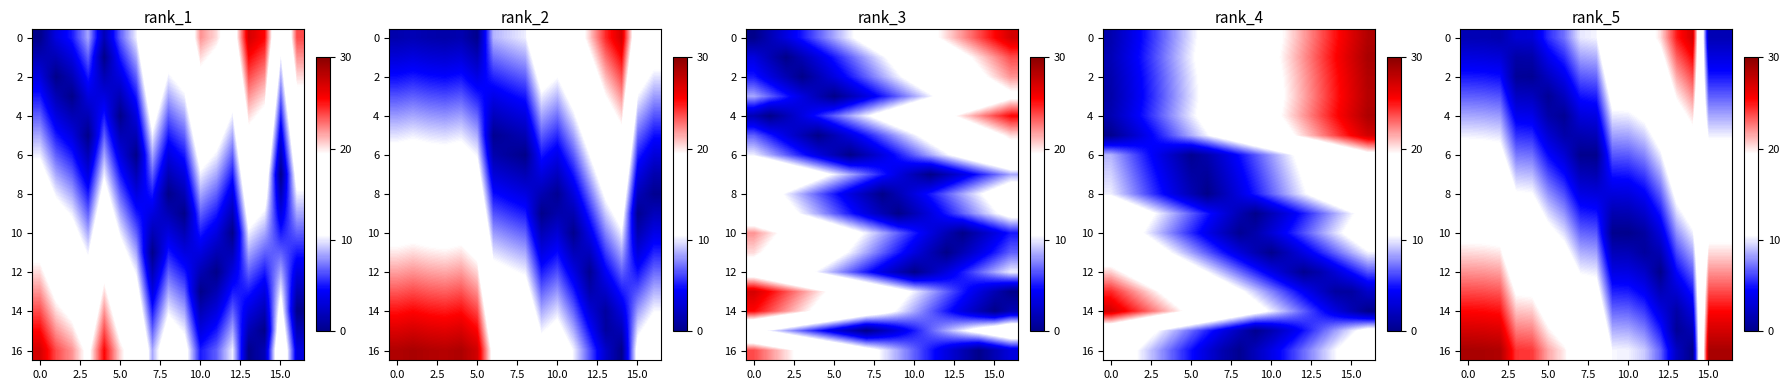

Which label corresponds to the smallest value in the chart?

14